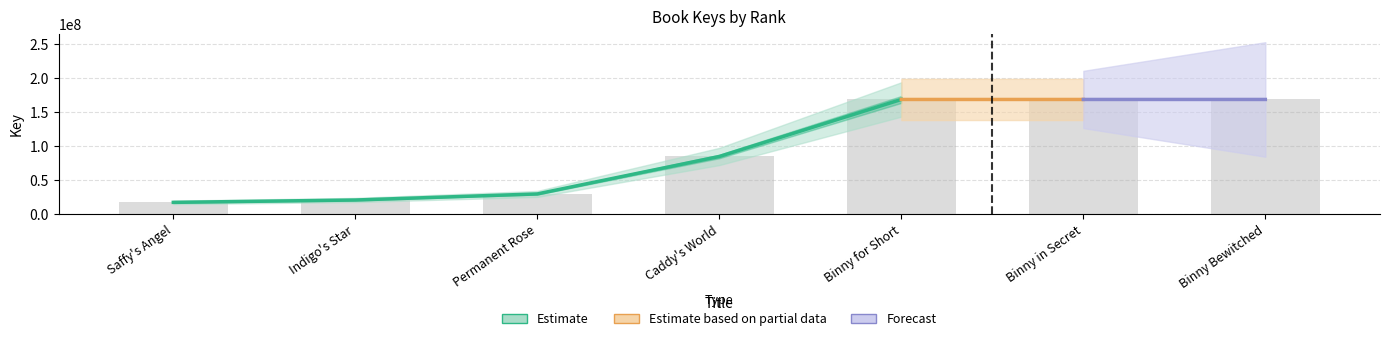

Rank the categories by value from highest to lowest.

Binny Bewitched, Binny in Secret, Binny for Short, Caddy's World, Permanent Rose, Indigo's Star, Saffy's Angel